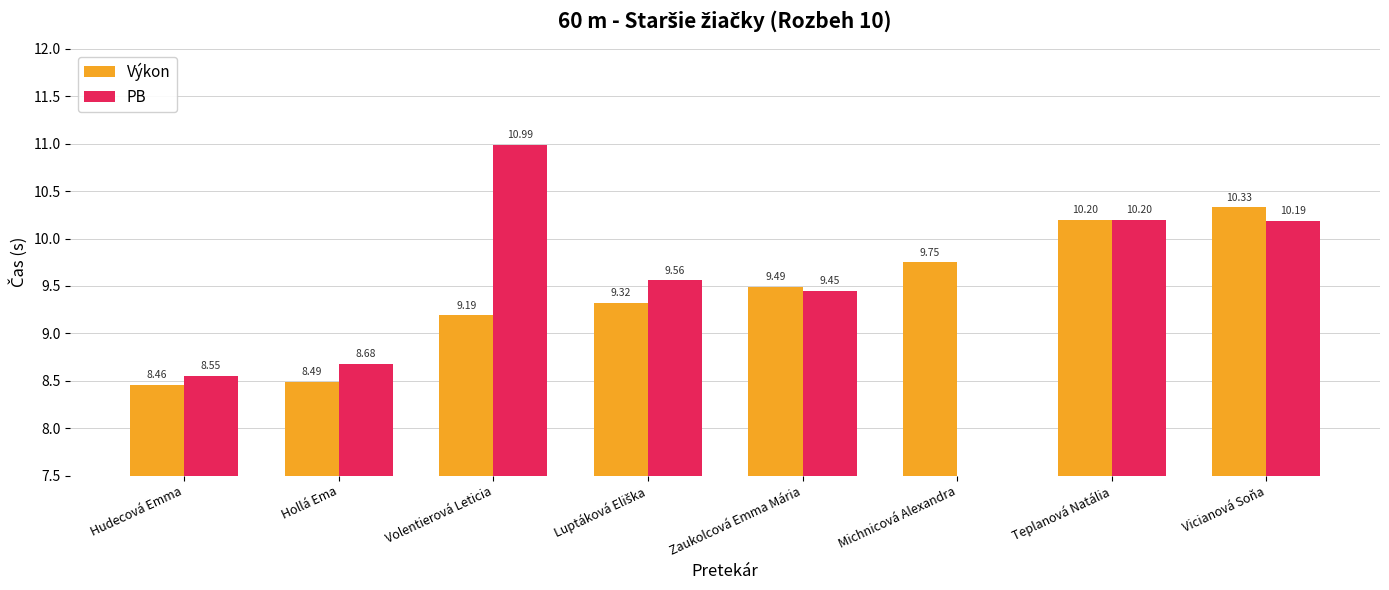

Is the value of Výkon at Volentierová Leticia greater than the value of PB at Volentierová Leticia?

No